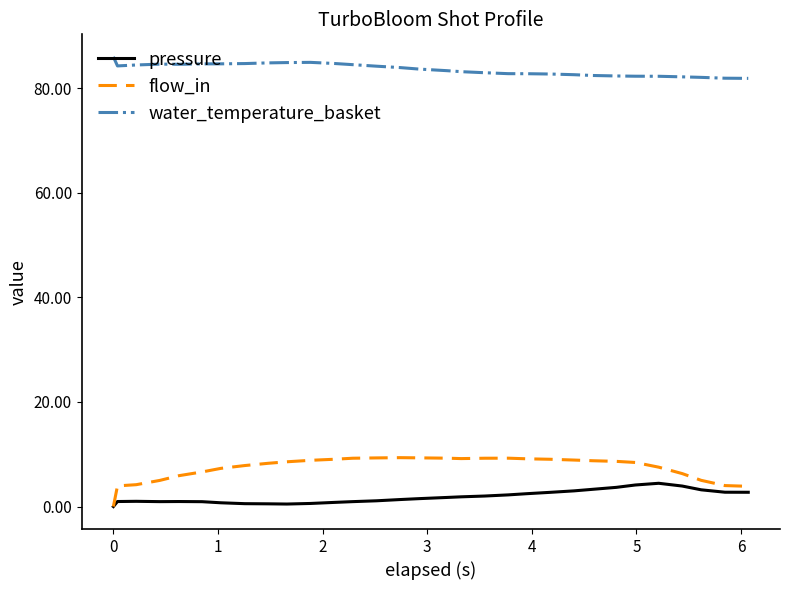

Which series has the largest range (max minus min)?

flow_in